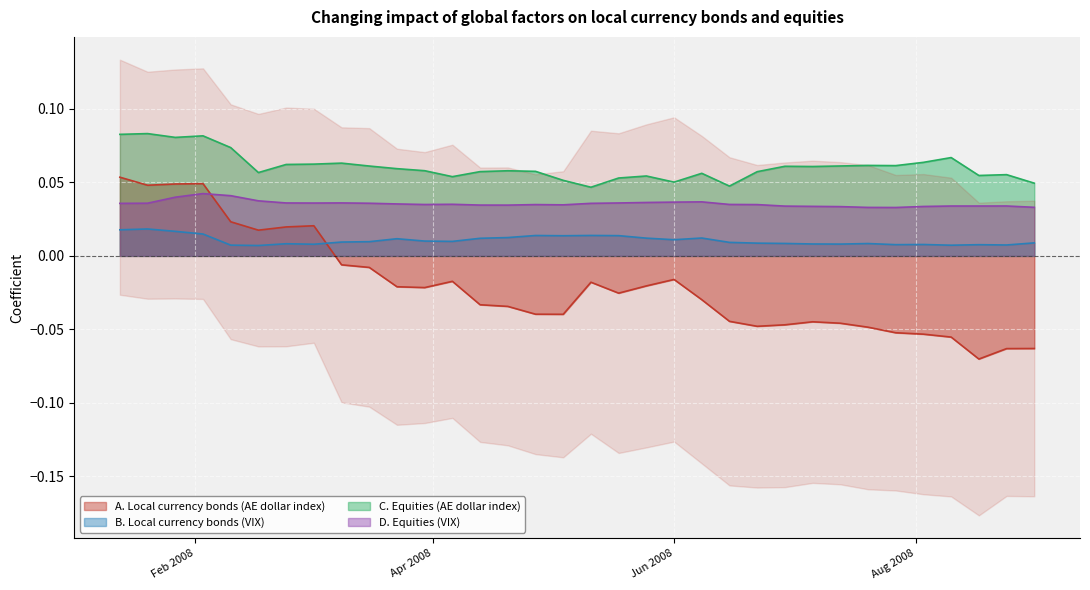

True or false: B. Local currency bonds (VIX) and C. Equities (AE dollar index) cross at least once.

False